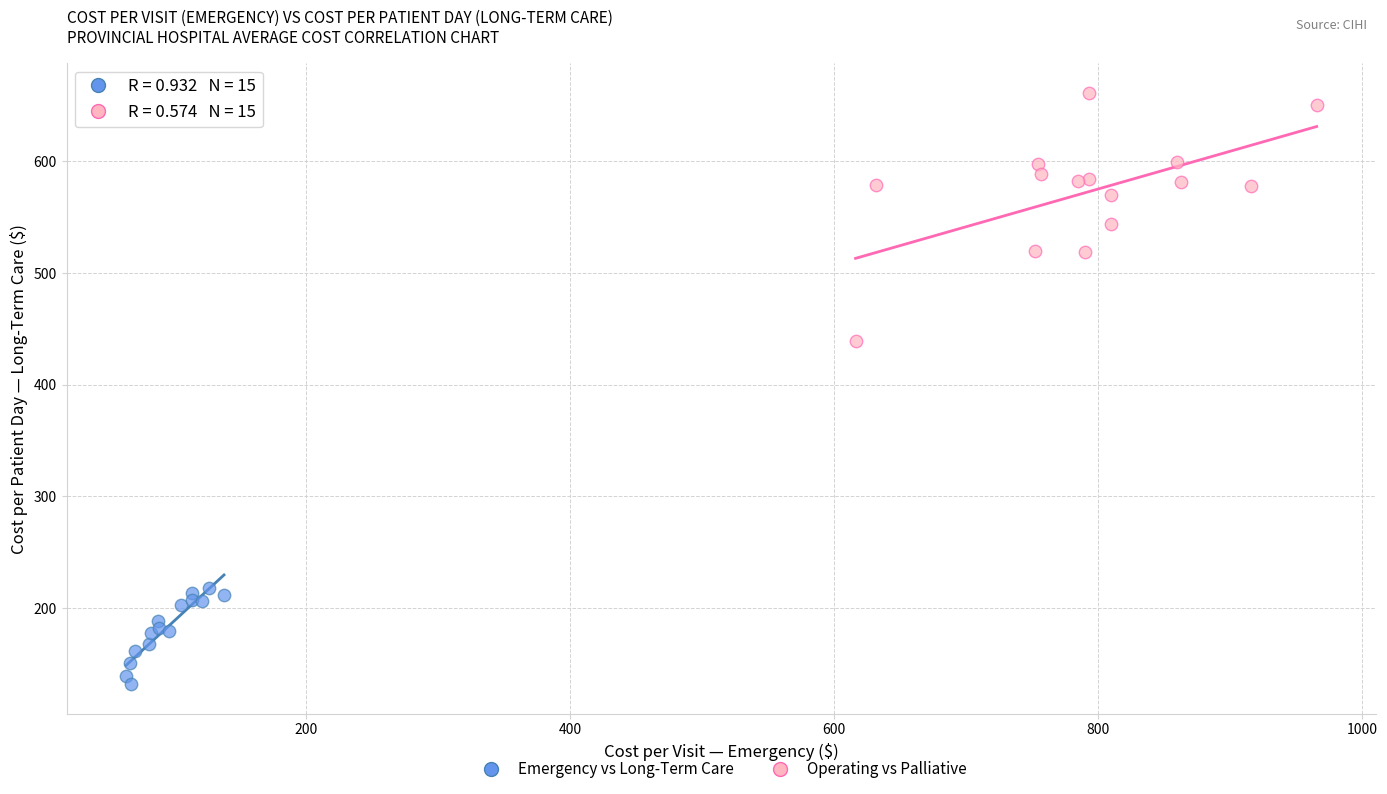

Which series contains the highest Y value?

Operating vs Palliative